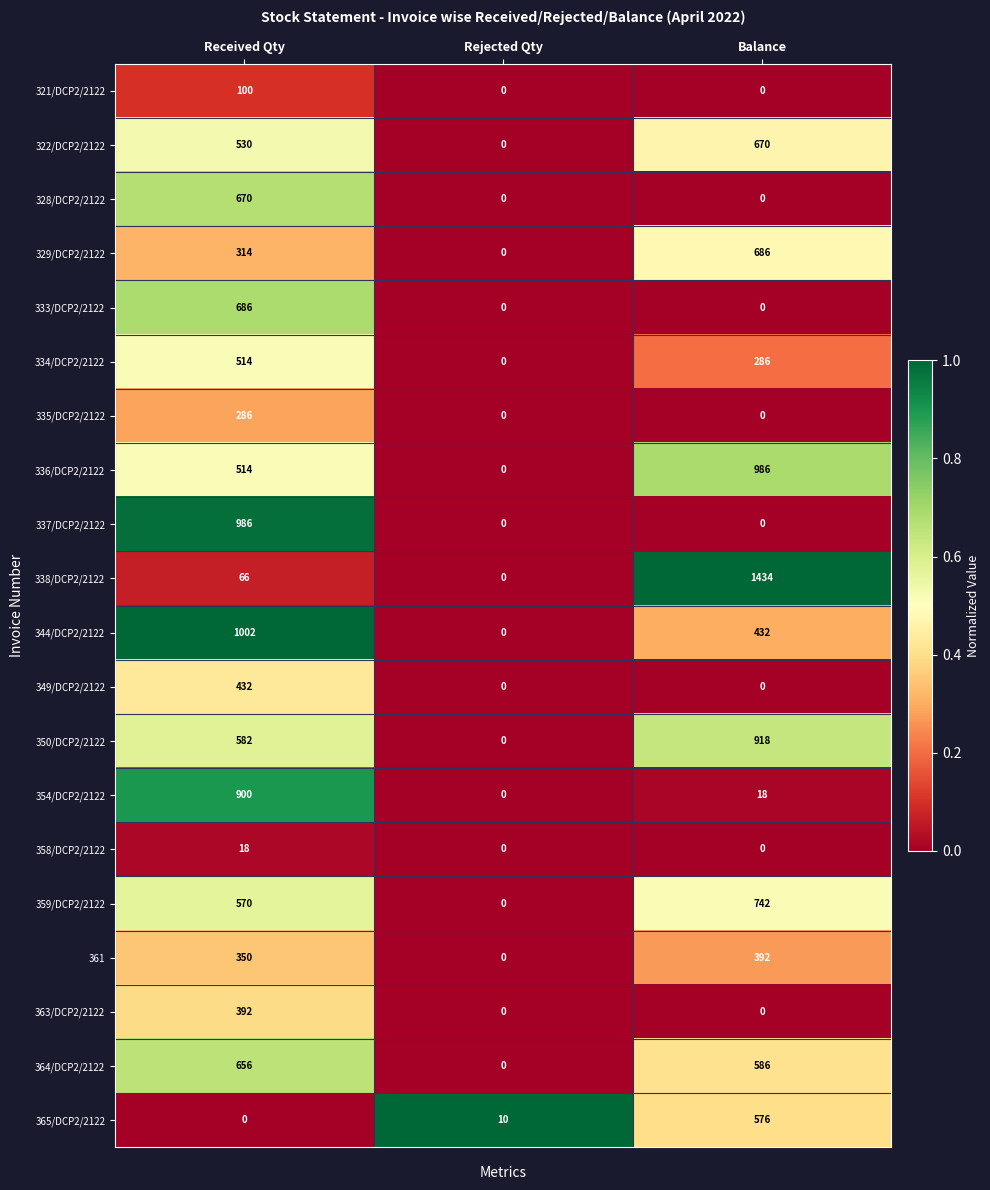

True or false: 322/DCP2/2122 has a value of -370 at Rejected Qty.

False